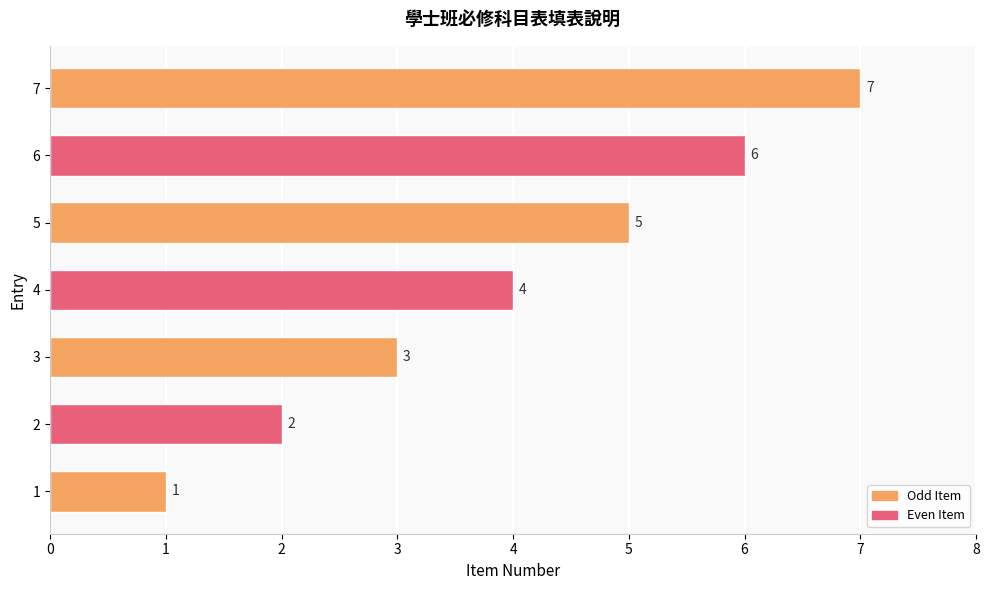

Rank the categories by value from lowest to highest.

1, 2, 3, 4, 5, 6, 7